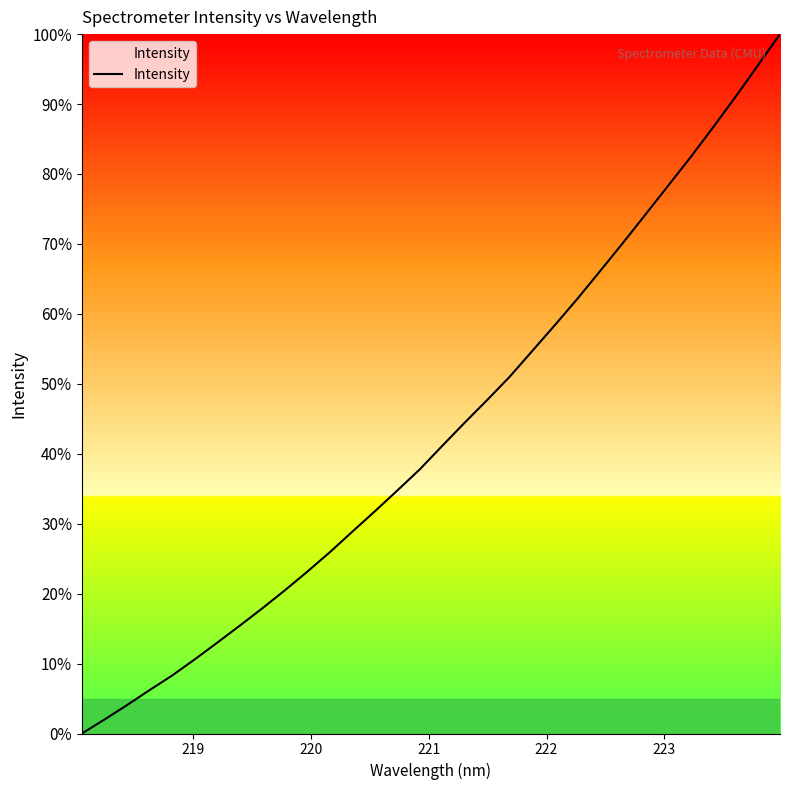

What is the maximum value shown in the chart?

100.0